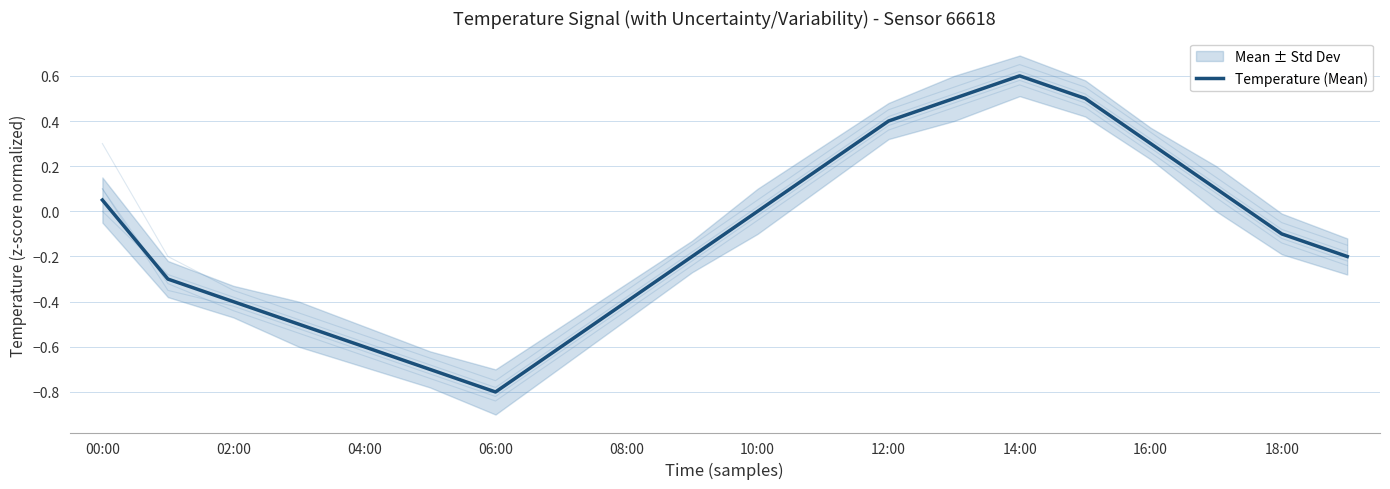

What position from the left is 00:00?

1